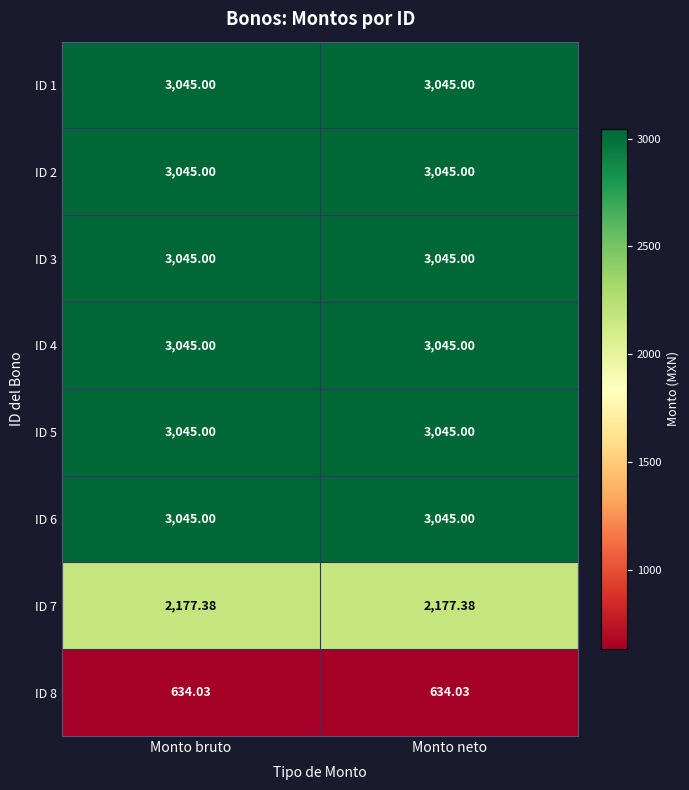

Which series has the largest range (max minus min)?

ID 1